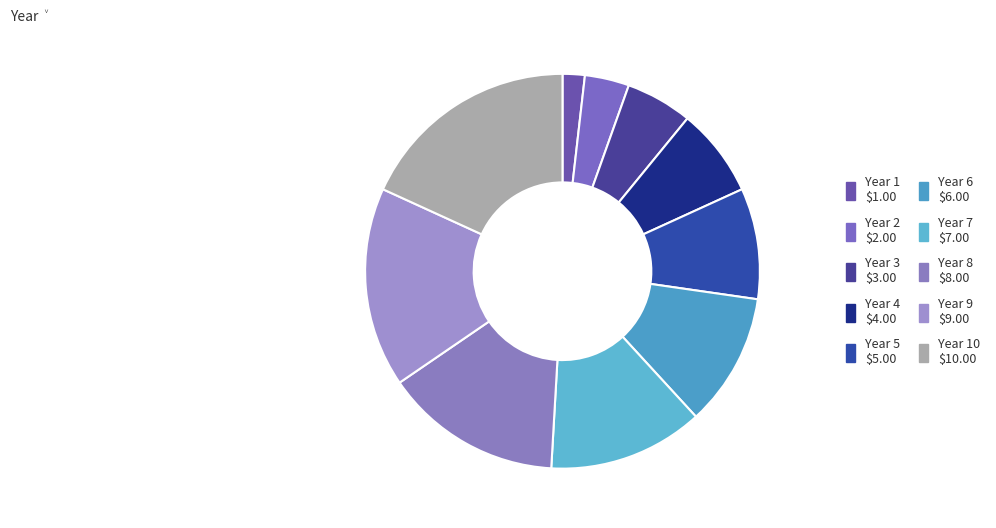

Count the number of slices in the pie.

10